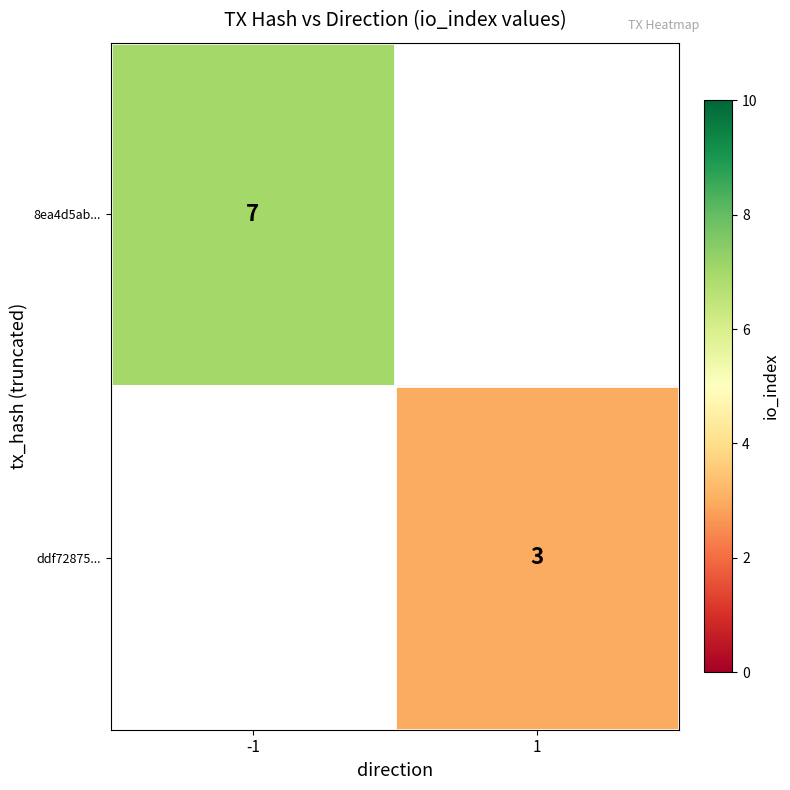

The value of ddf72875... at 1 is 3. True or false?

True